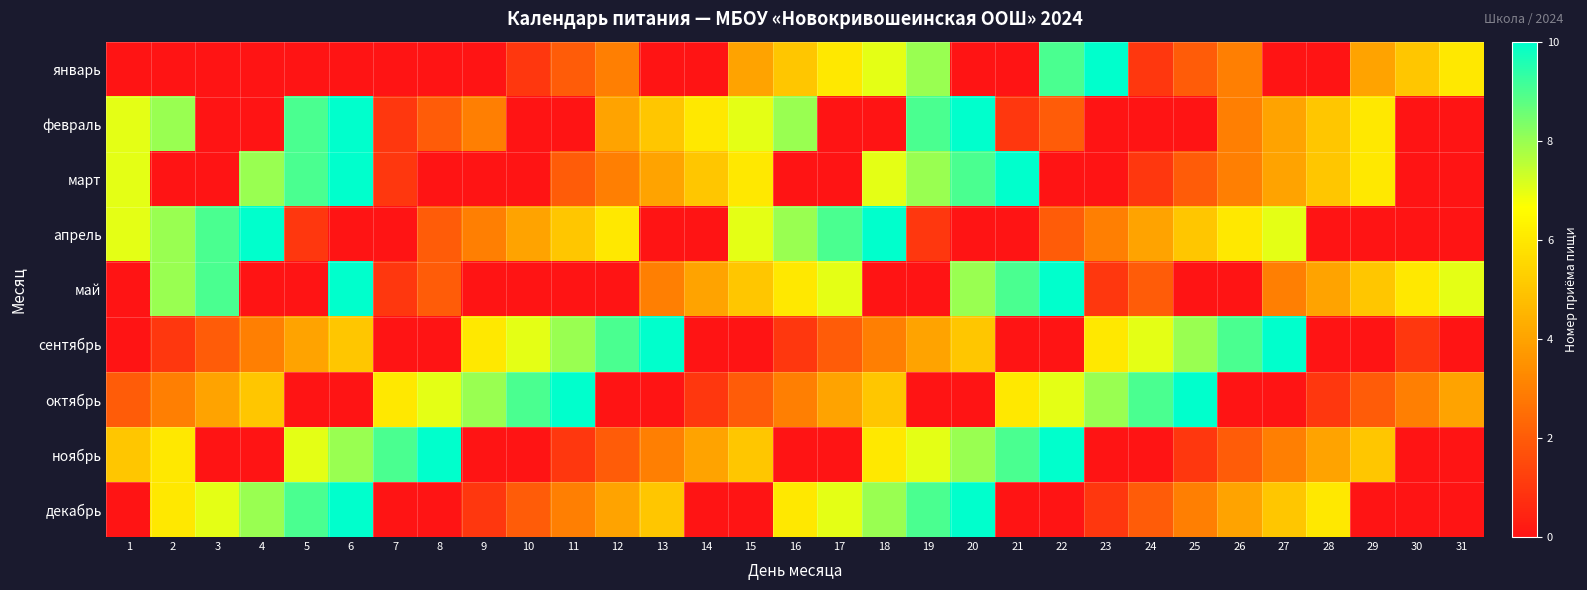

Reading left to right, extract all data points from this chart.

январь: 1=0	2=0	3=0	4=0	5=0	6=0	7=0	8=0	9=0	10=1	11=2	12=3	13=0	14=0	15=4	16=5	17=6	18=7	19=8	20=0	21=0	22=9	23=10	24=1	25=2	26=3	27=0	28=0	29=4	30=5	31=6
февраль: 1=7	2=8	3=0	4=0	5=9	6=10	7=1	8=2	9=3	10=0	11=0	12=4	13=5	14=6	15=7	16=8	17=0	18=0	19=9	20=10	21=1	22=2	23=0	24=0	25=0	26=3	27=4	28=5	29=6	30=0	31=0
март: 1=7	2=0	3=0	4=8	5=9	6=10	7=1	8=0	9=0	10=0	11=2	12=3	13=4	14=5	15=6	16=0	17=0	18=7	19=8	20=9	21=10	22=0	23=0	24=1	25=2	26=3	27=4	28=5	29=6	30=0	31=0
апрель: 1=7	2=8	3=9	4=10	5=1	6=0	7=0	8=2	9=3	10=4	11=5	12=6	13=0	14=0	15=7	16=8	17=9	18=10	19=1	20=0	21=0	22=2	23=3	24=4	25=5	26=6	27=7	28=0	29=0	30=0	31=0
май: 1=0	2=8	3=9	4=0	5=0	6=10	7=1	8=2	9=0	10=0	11=0	12=0	13=3	14=4	15=5	16=6	17=7	18=0	19=0	20=8	21=9	22=10	23=1	24=2	25=0	26=0	27=3	28=4	29=5	30=6	31=7
сентябрь: 1=0	2=1	3=2	4=3	5=4	6=5	7=0	8=0	9=6	10=7	11=8	12=9	13=10	14=0	15=0	16=1	17=2	18=3	19=4	20=5	21=0	22=0	23=6	24=7	25=8	26=9	27=10	28=0	29=0	30=1	31=0
октябрь: 1=2	2=3	3=4	4=5	5=0	6=0	7=6	8=7	9=8	10=9	11=10	12=0	13=0	14=1	15=2	16=3	17=4	18=5	19=0	20=0	21=6	22=7	23=8	24=9	25=10	26=0	27=0	28=1	29=2	30=3	31=4
ноябрь: 1=5	2=6	3=0	4=0	5=7	6=8	7=9	8=10	9=0	10=0	11=1	12=2	13=3	14=4	15=5	16=0	17=0	18=6	19=7	20=8	21=9	22=10	23=0	24=0	25=1	26=2	27=3	28=4	29=5	30=0	31=0
декабрь: 1=0	2=6	3=7	4=8	5=9	6=10	7=0	8=0	9=1	10=2	11=3	12=4	13=5	14=0	15=0	16=6	17=7	18=8	19=9	20=10	21=0	22=0	23=1	24=2	25=3	26=4	27=5	28=6	29=0	30=0	31=0